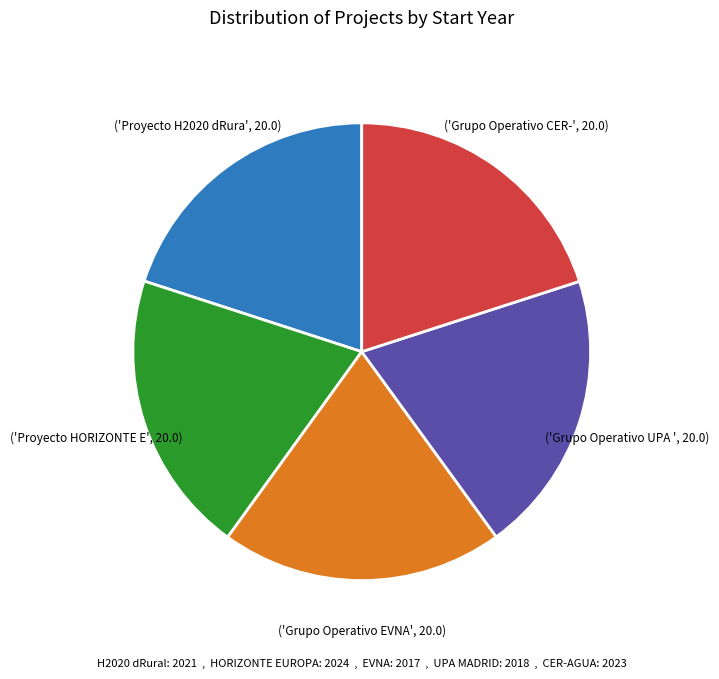

Is there any slice that represents more than half of the pie?

No